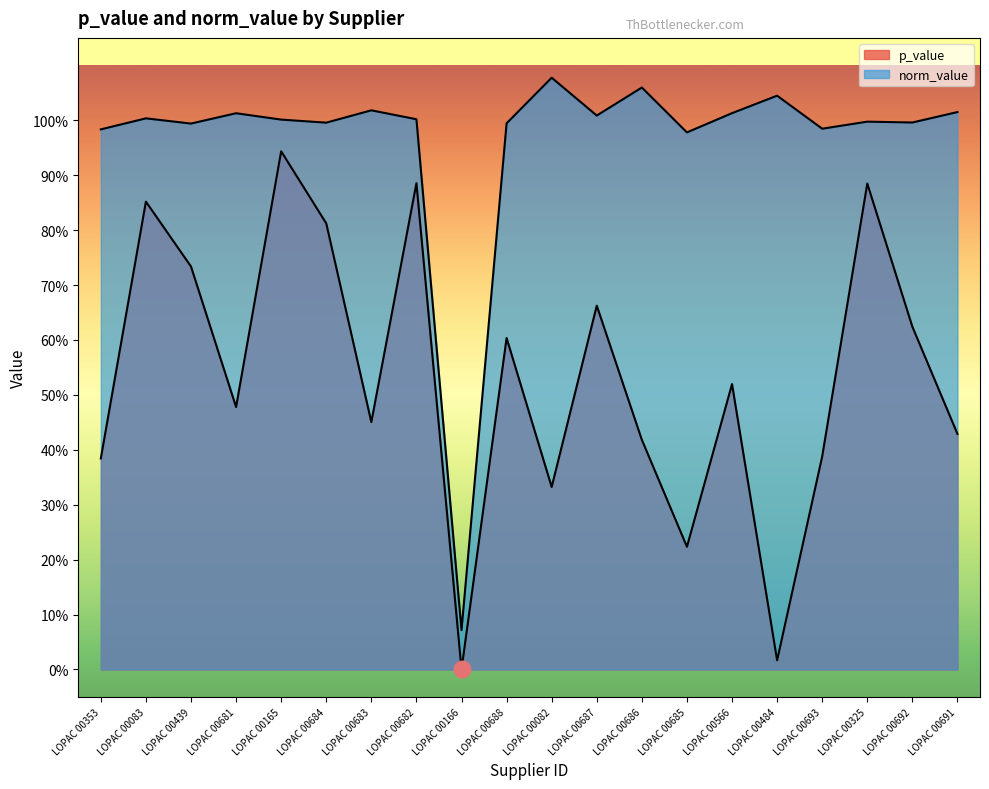

How many data points does each series have?

20